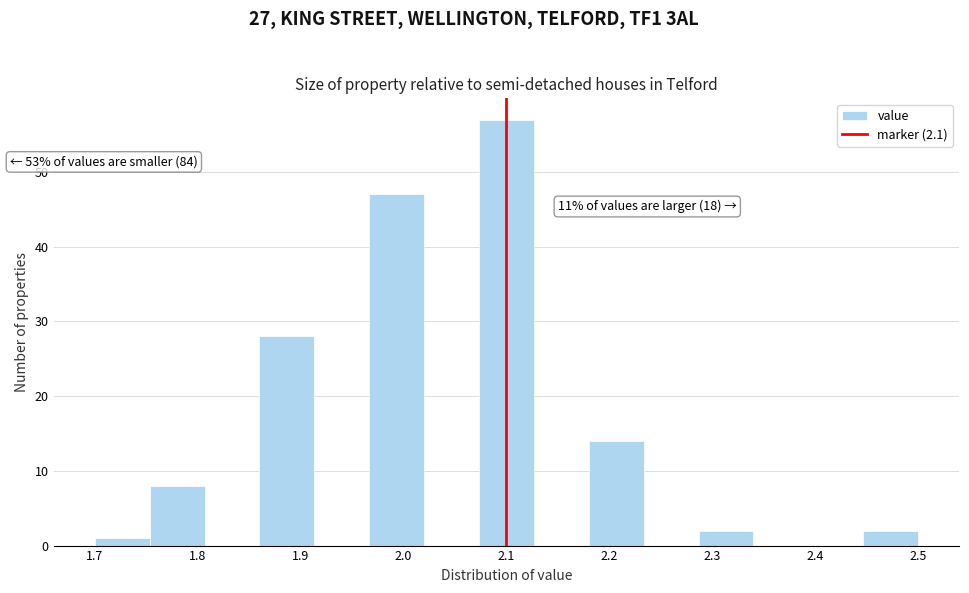

Over which range of the x-axis is the bar tallest?

2.07 to 2.13